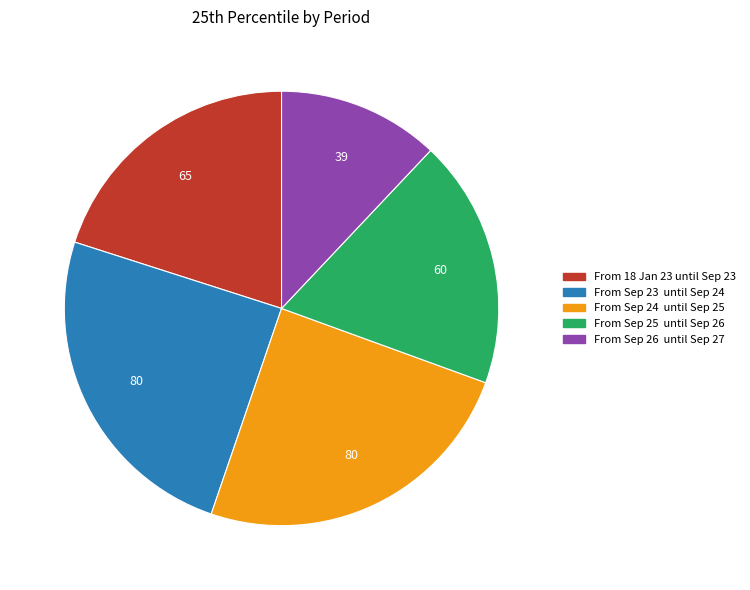

True or false: From Sep 26 until Sep 27 accounts for 12% of the total.

True